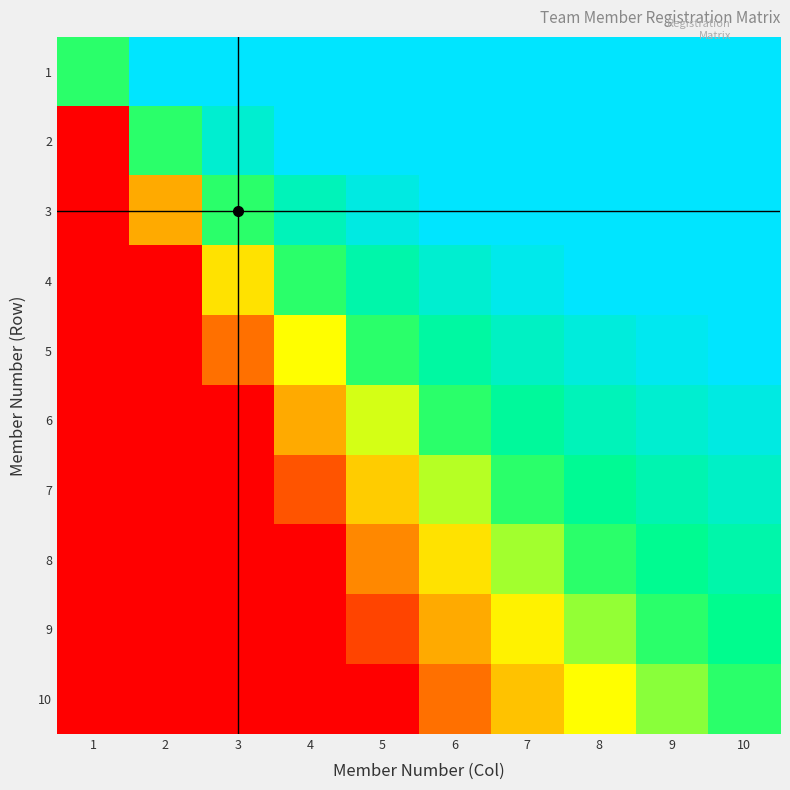

What is the difference between the highest and lowest values at 6?

0.8